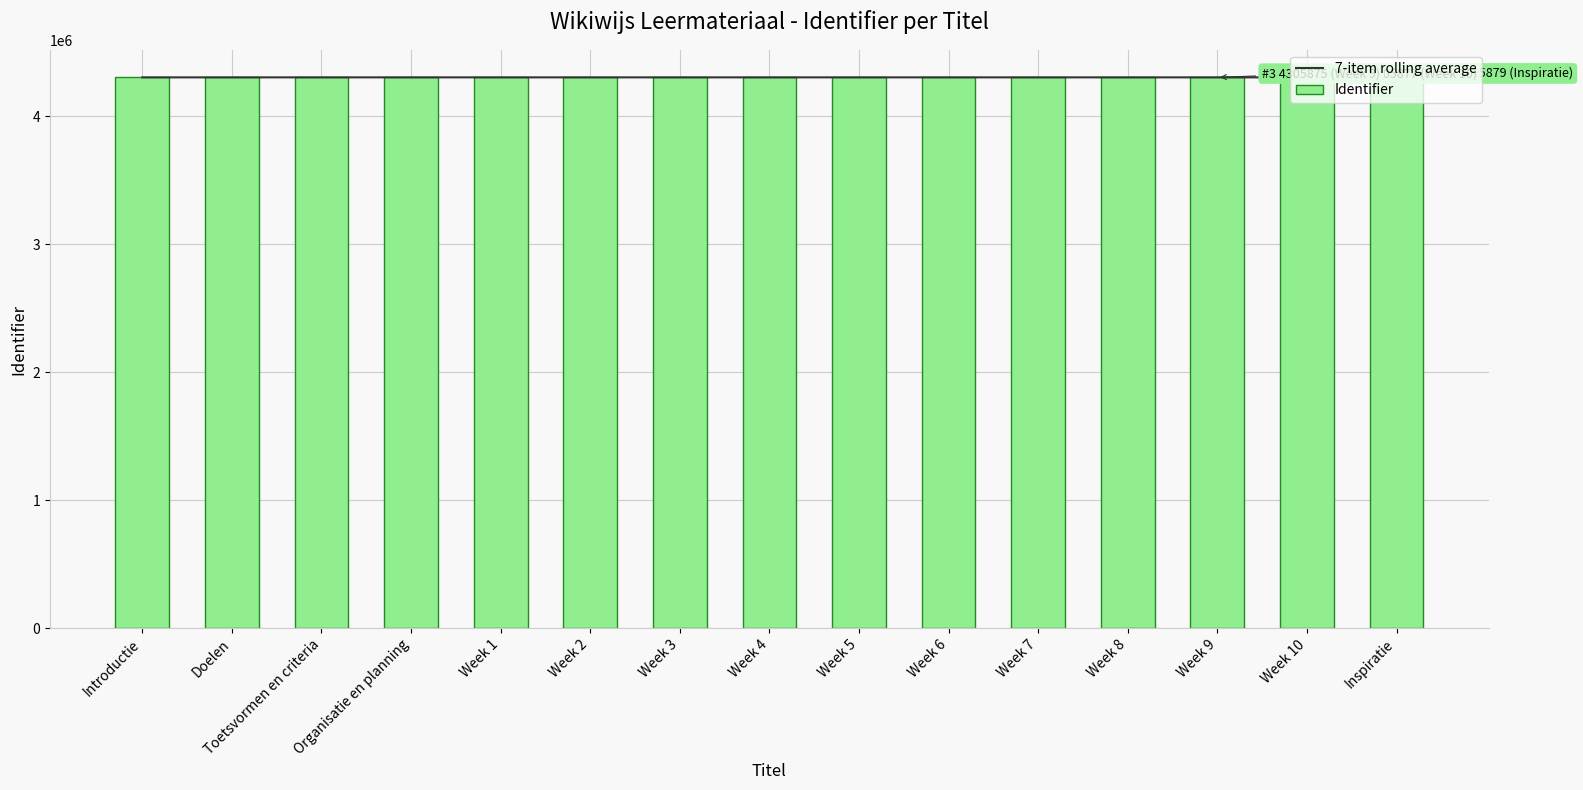

Between Week 5 and Week 10, which is larger?

Week 10